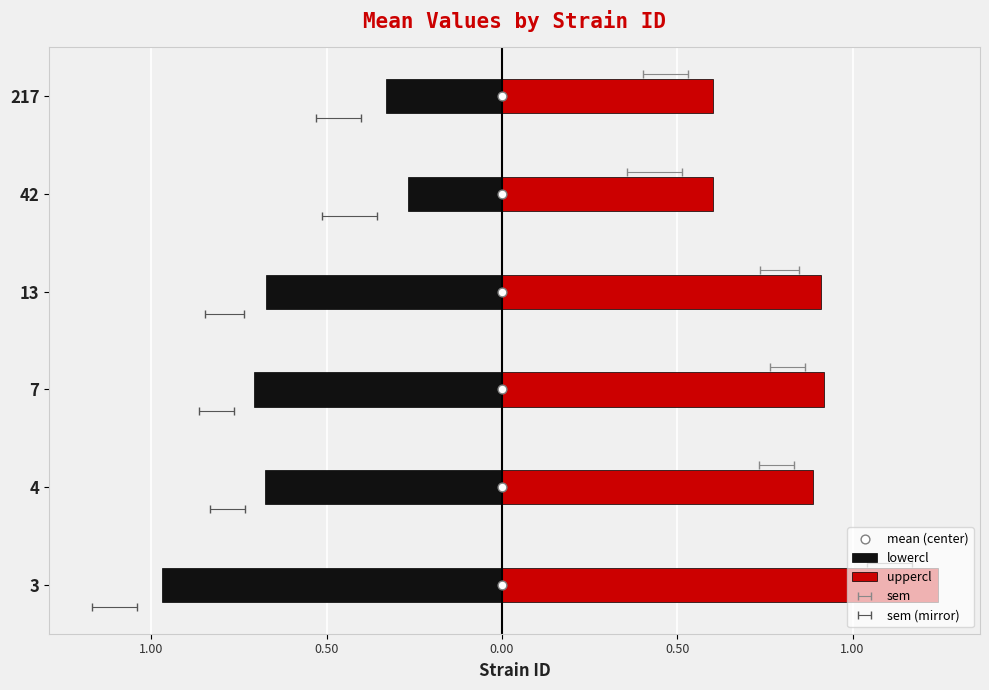

Which series contains the highest Y value?

mean (center)